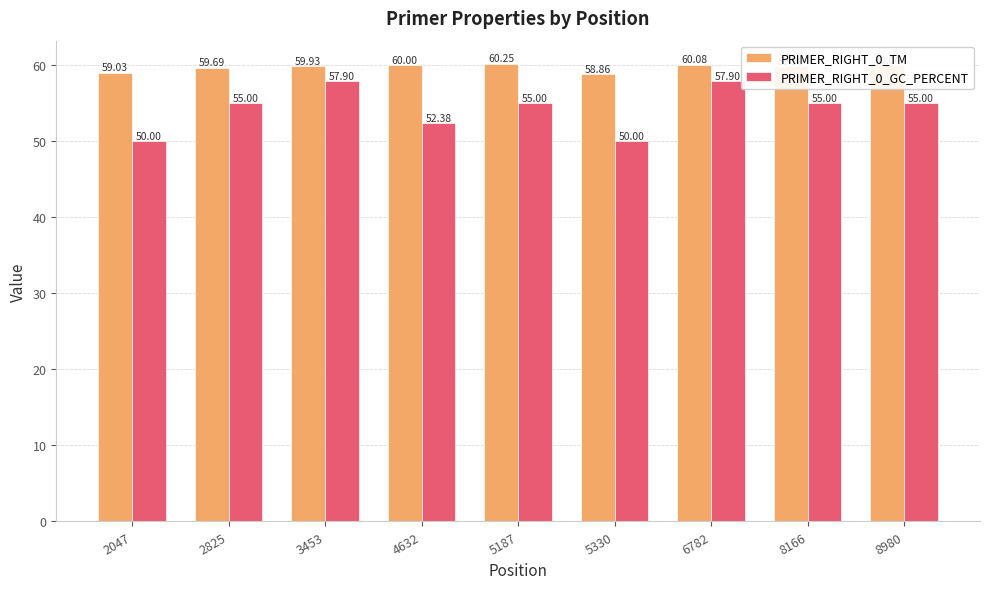

Between 8166 and 8980, which series saw the biggest shift?

PRIMER_RIGHT_0_TM